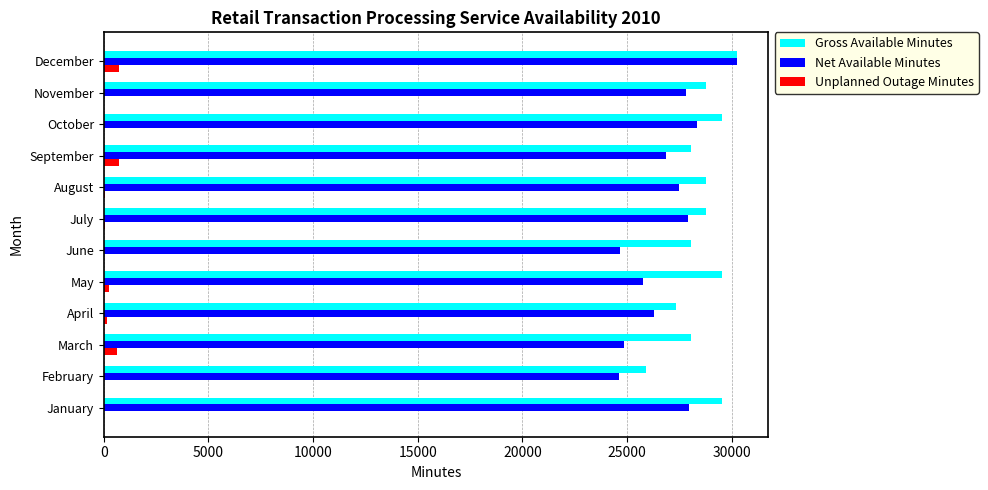

What value does the Net Available Minutes series have at January?

27974